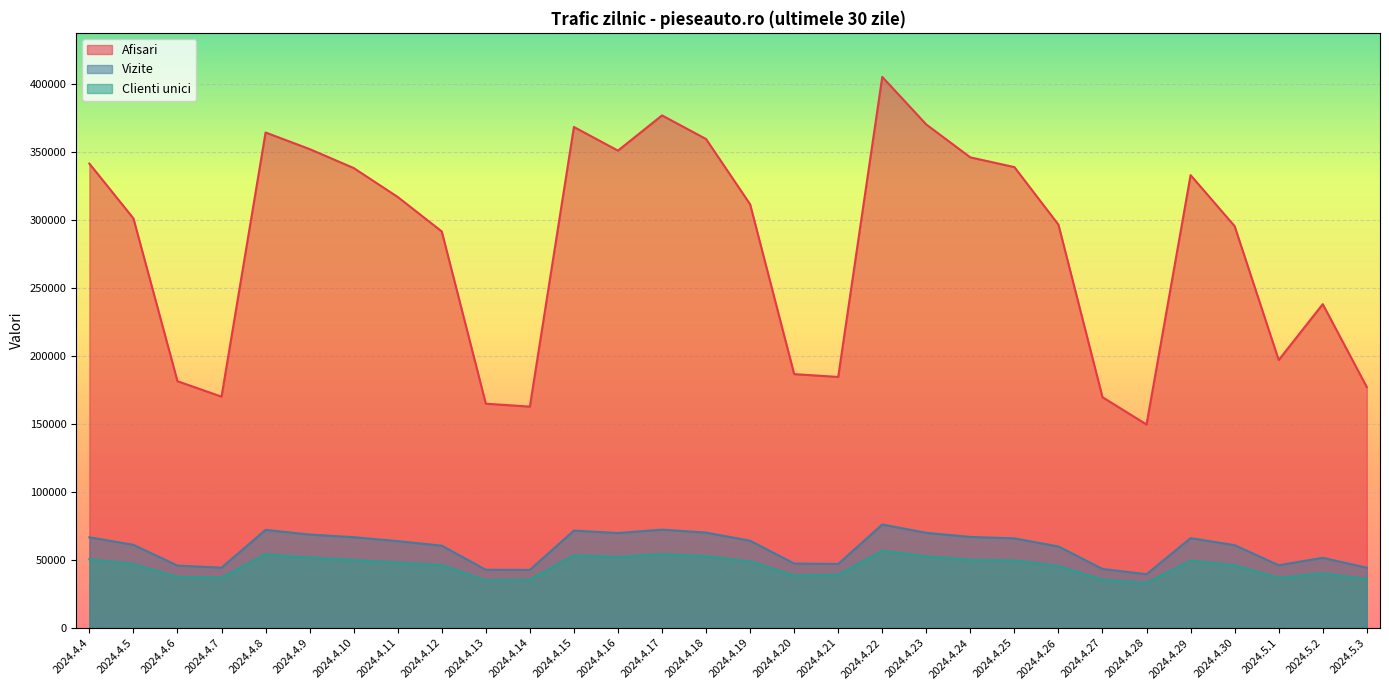

What is the total value across all series at 2024.4.14?

241153